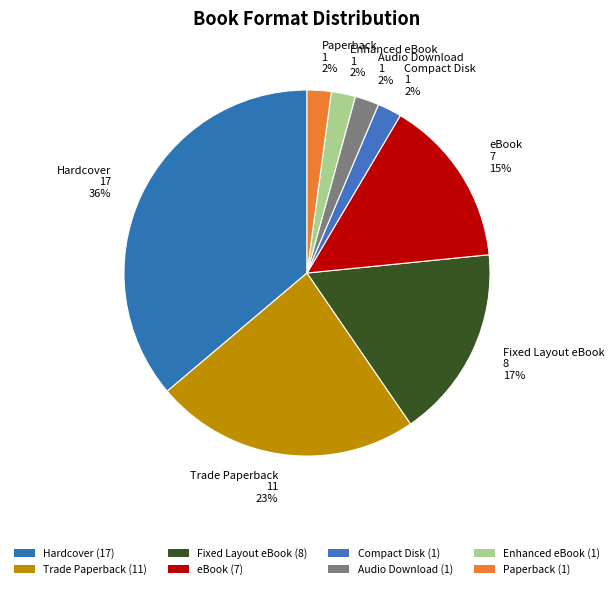

Which has a higher value, Fixed Layout eBook or Compact Disk?

Fixed Layout eBook